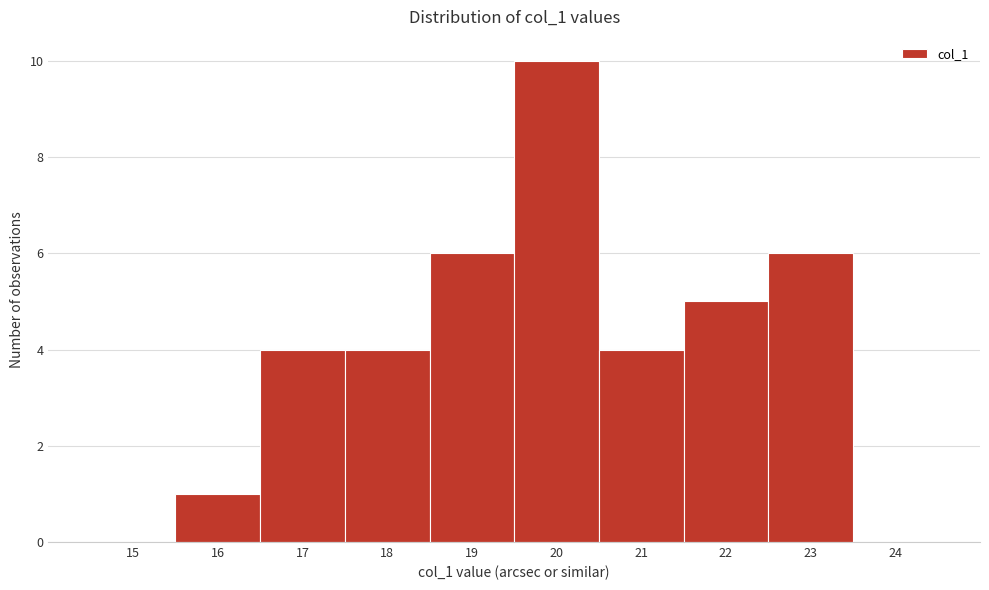

Reading left to right, list all the values displayed in this chart.

15=0	16=1	17=4	18=4	19=6	20=10	21=4	22=5	23=6	24=0